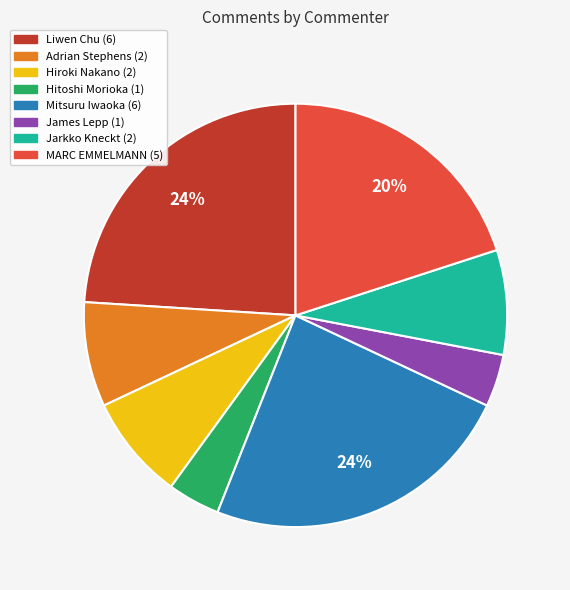

To the nearest percent, what is the combined percentage of Jarkko Kneckt and Liwen Chu?

32%